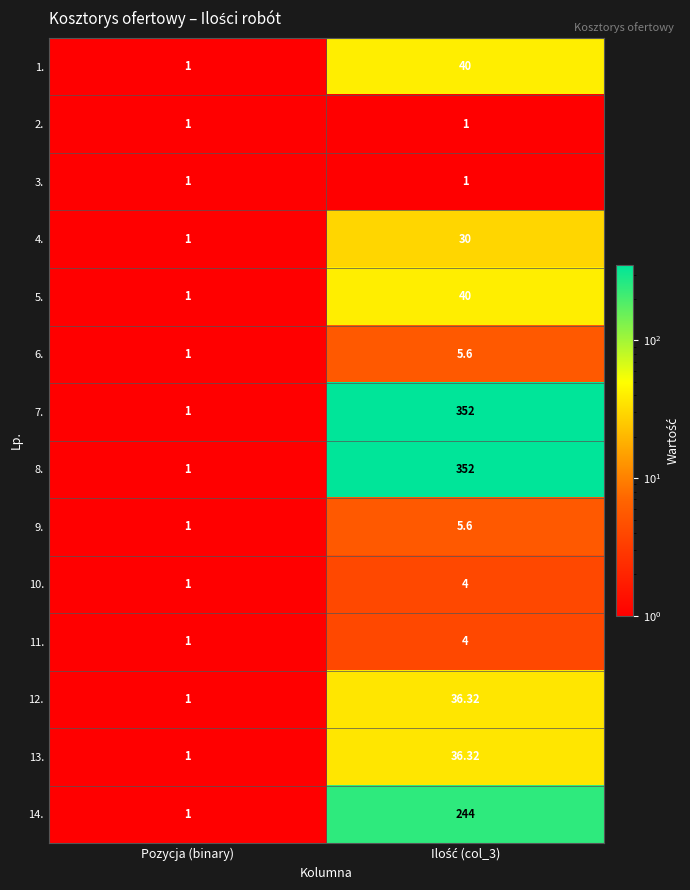

At which label is 4. closest to 15?

Pozycja (binary)